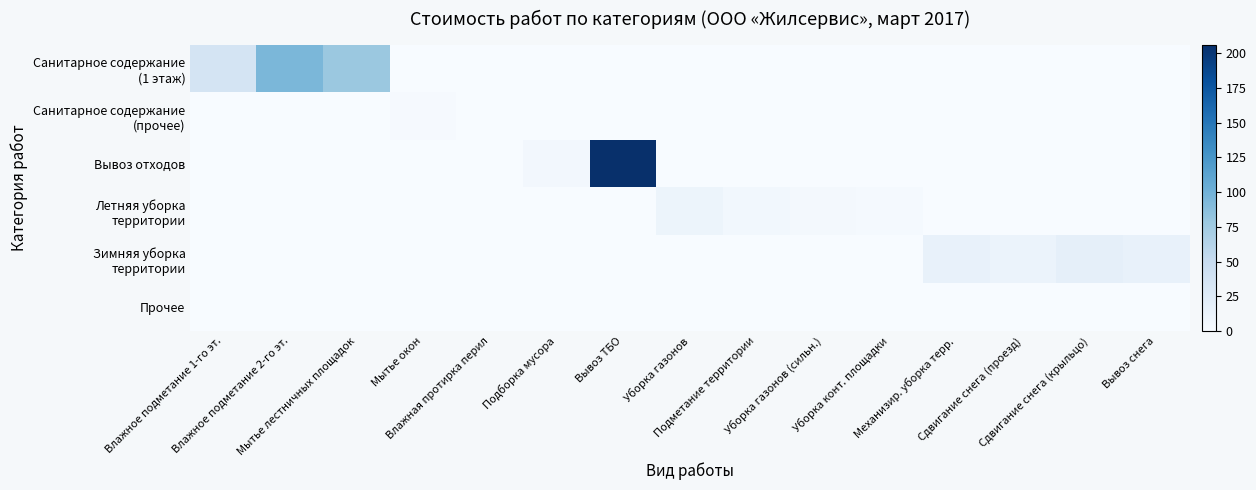

Which series has the largest total across all categories?

Вывоз отходов